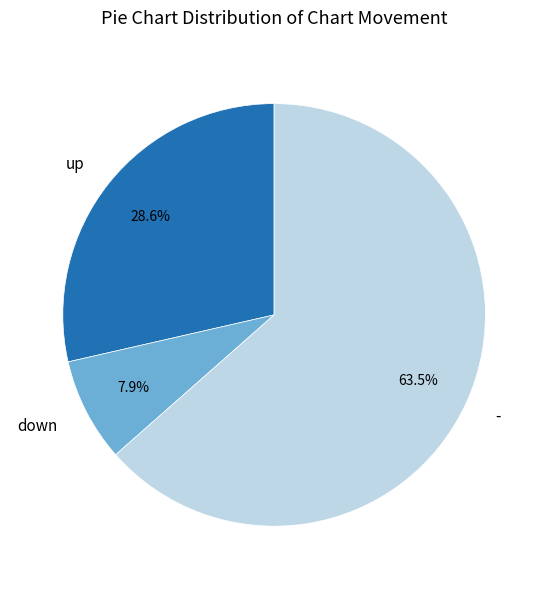

Does any single category account for the majority?

Yes